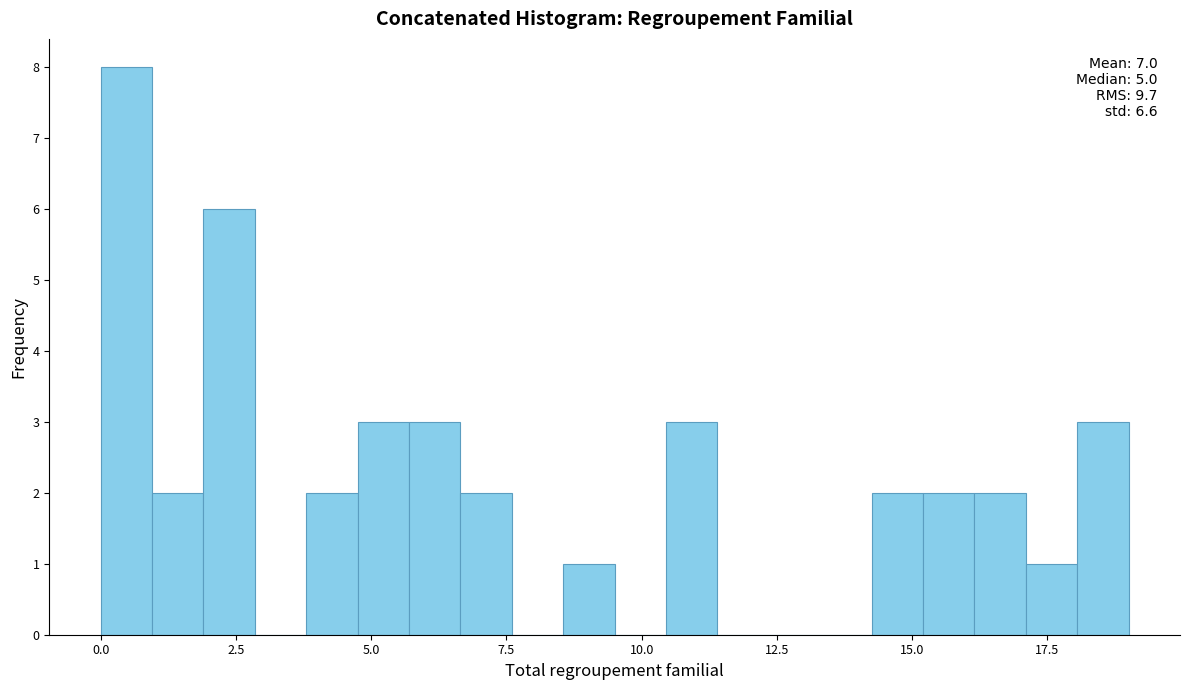

Around what value on the x-axis is the tallest bar? Give the approximate position of its centre, as read against the axis.

0.5